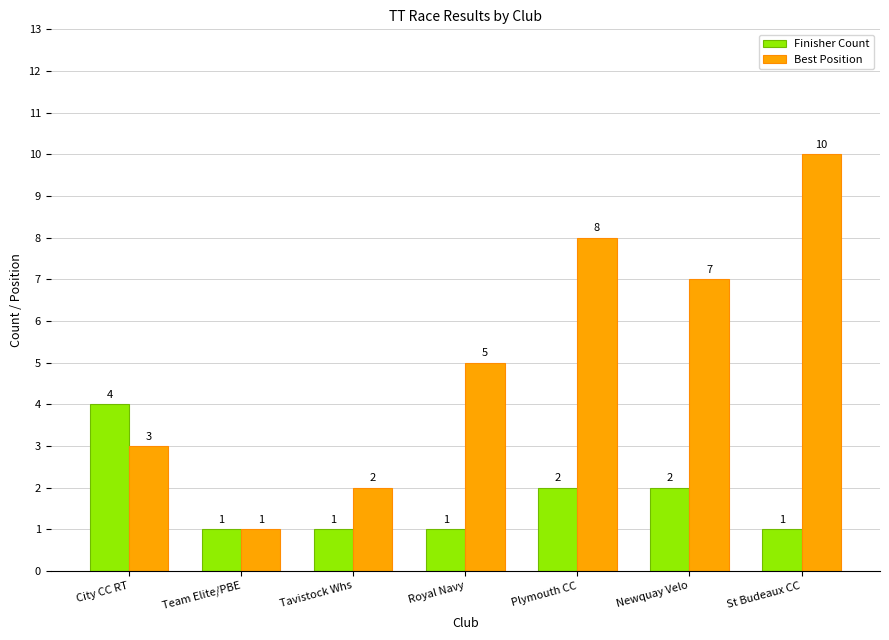

What is the label of the 5th bar from the right?

Tavistock Whs